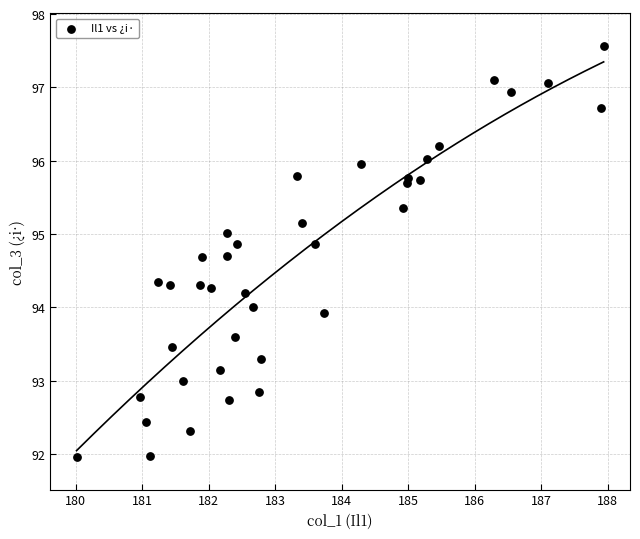

What is the range of X values (max minus min)?

7.9